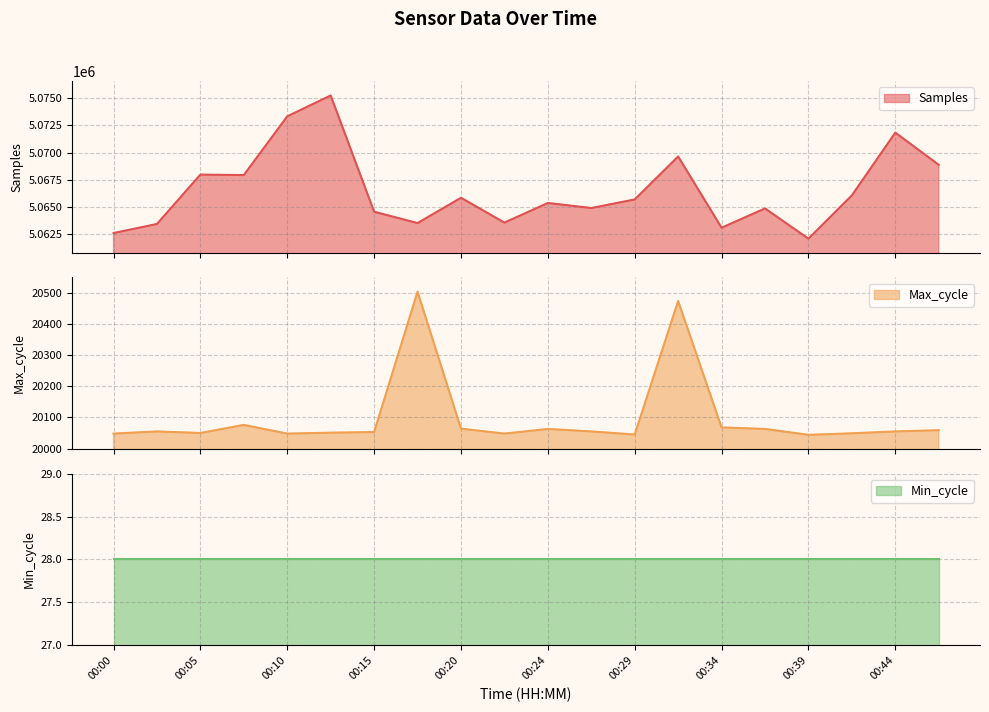

What is the maximum value for Samples?

5075260